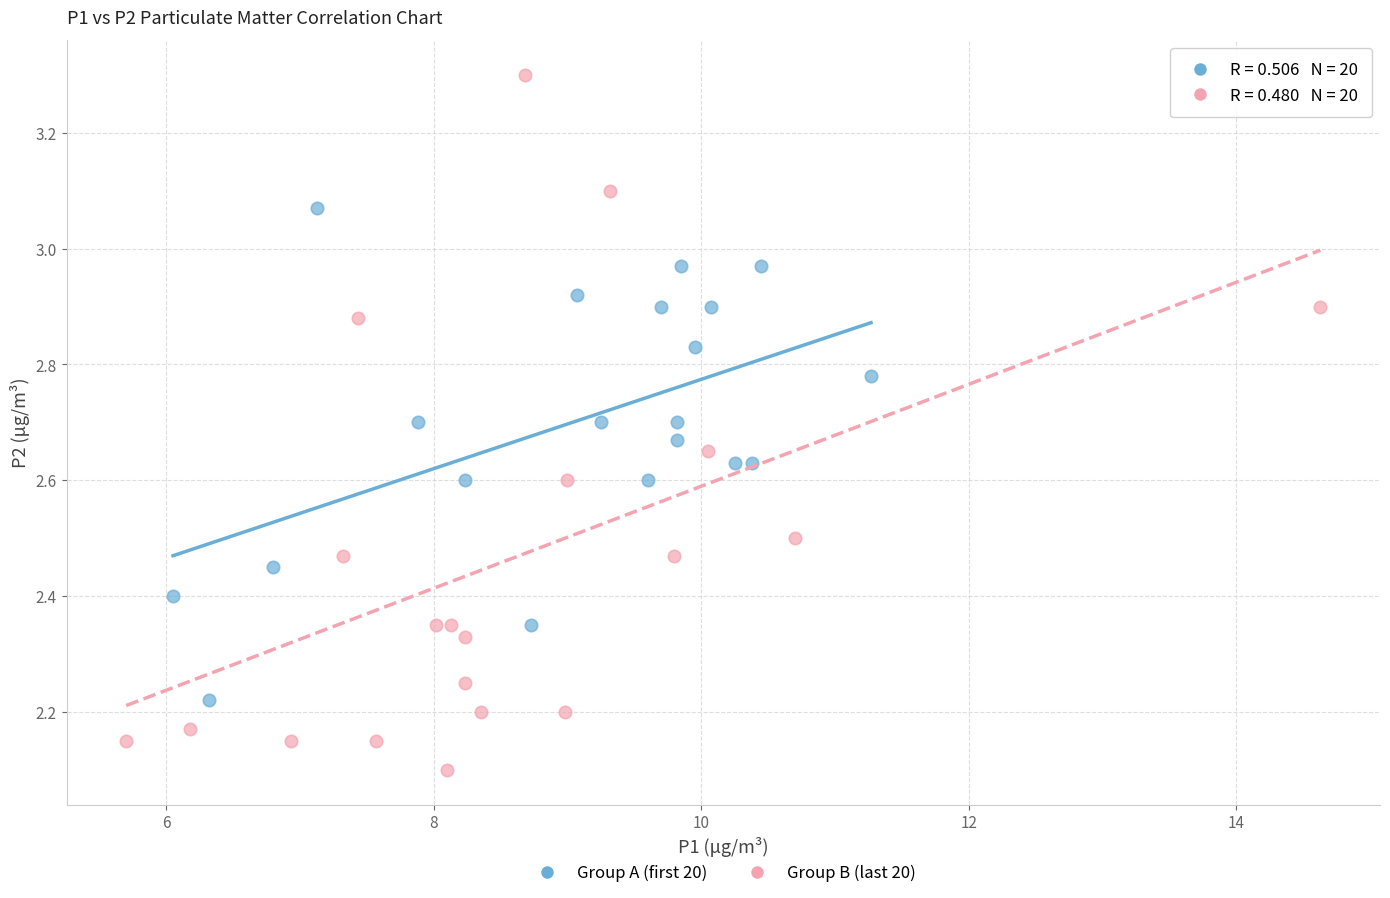

Which series has the widest spread of Y values?

Group B (last 20)